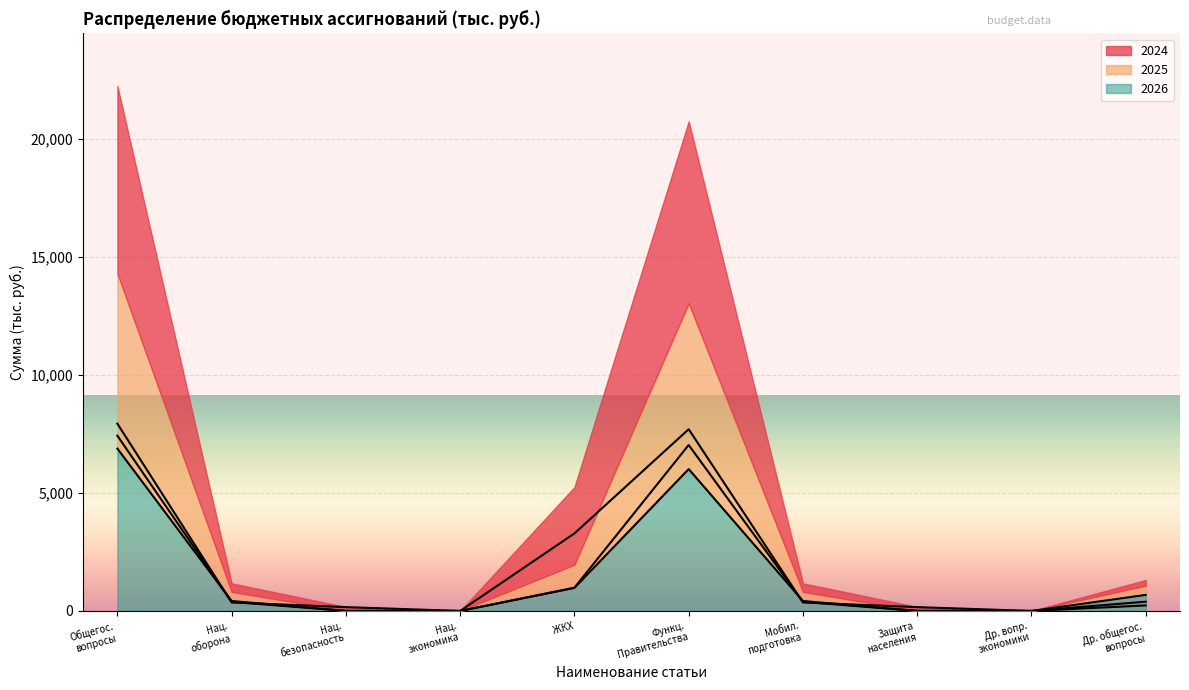

What is the total value across all series at Функц. Правительства?

20754.7